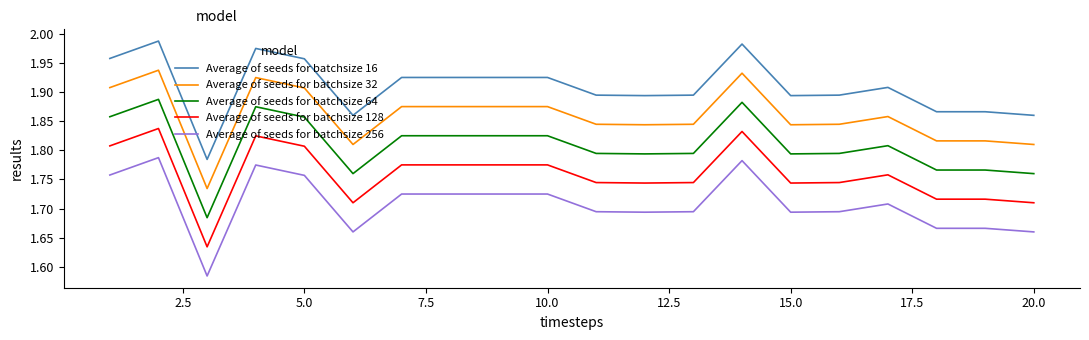

How many lines are shown in the chart?

5